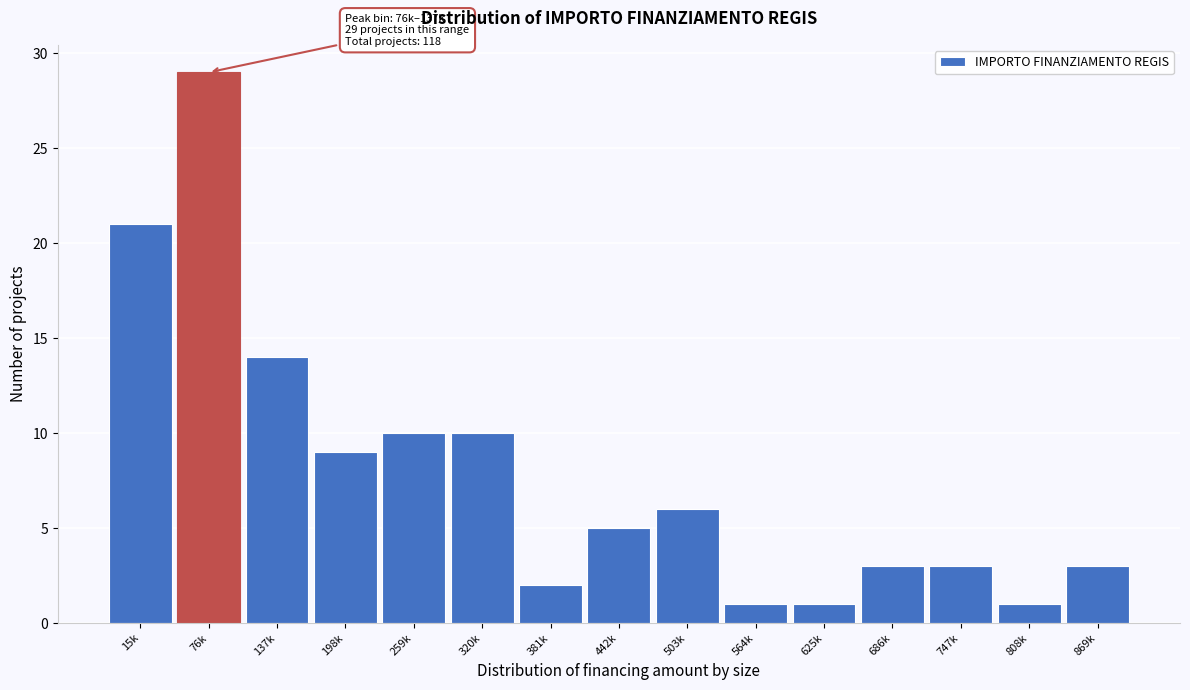

Reading left to right, transcribe all the data shown in this chart.

21	29	14	9	10	10	2	5	6	1	1	3	3	1	3